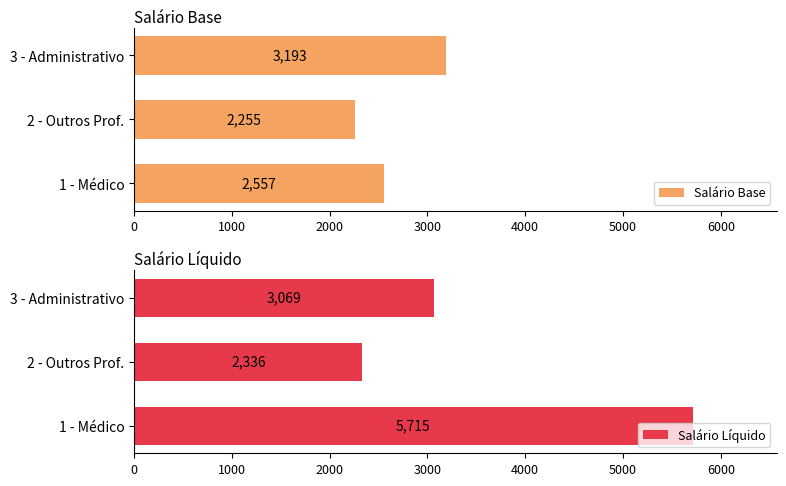

What is the sum of all Salário Base values?

8004.2